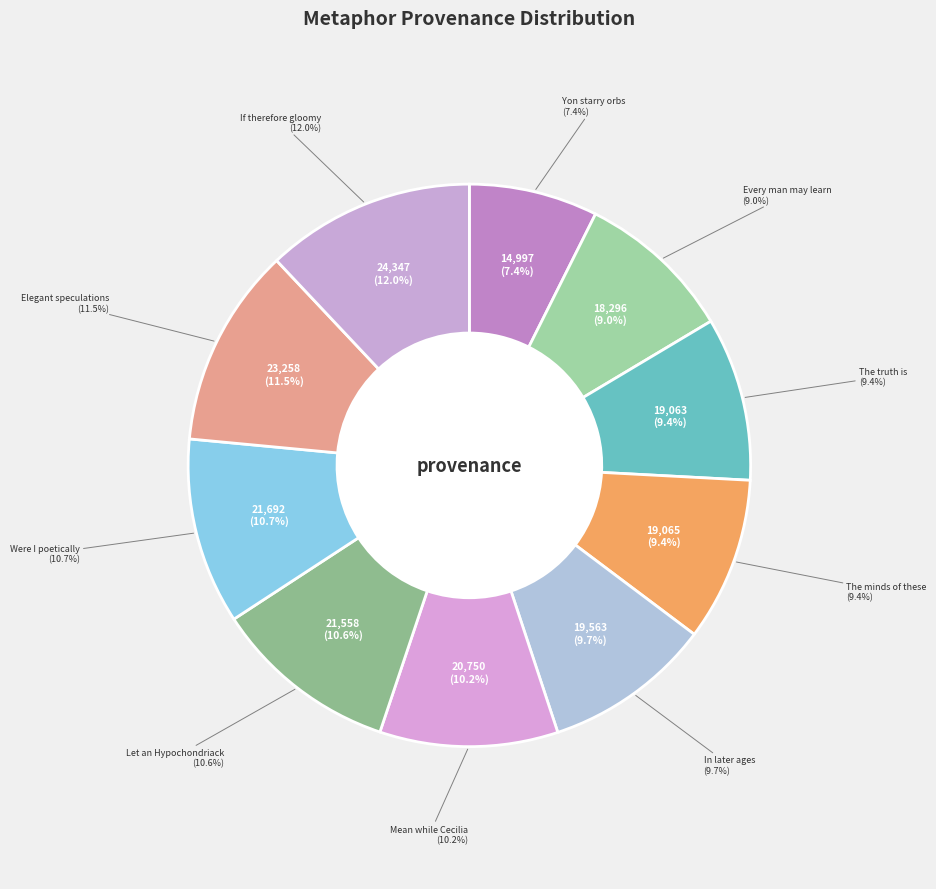

To the nearest percent, what is the difference between the largest and smallest slice percentages?

5%